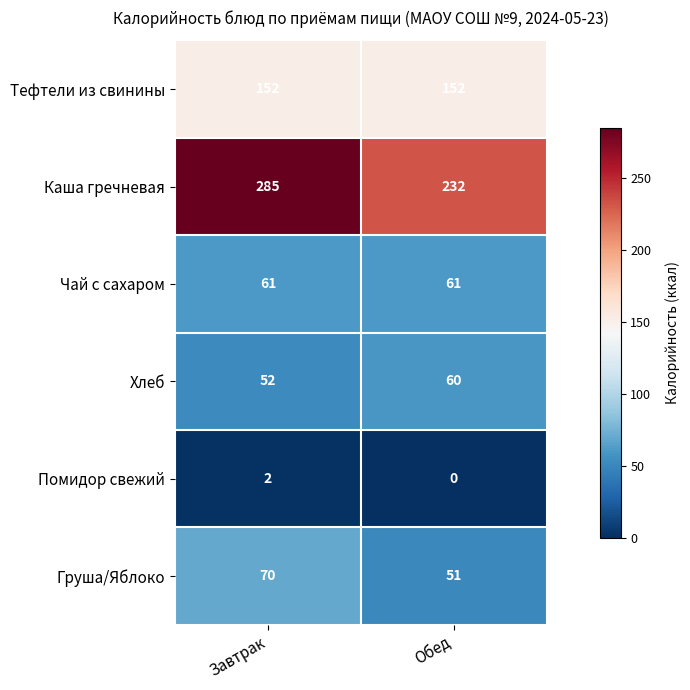

Reading left to right, transcribe all the data shown in this chart.

Тефтели из свинины: 152	152
Каша гречневая: 285	232
Чай с сахаром: 61	61
Хлеб: 52	60
Помидор свежий: 2	0
Груша/Яблоко: 70	51